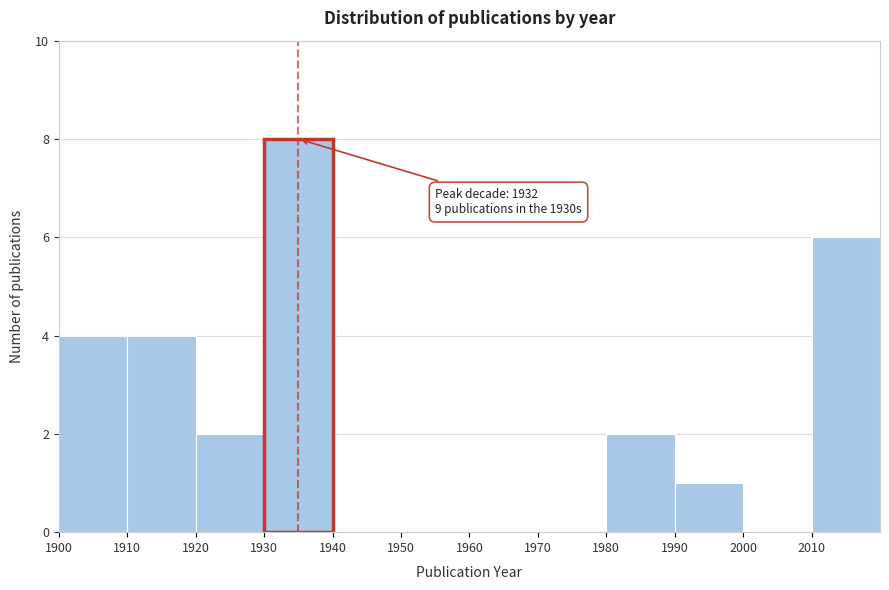

Which range on the x-axis has the tallest bar?

1930 to 1940